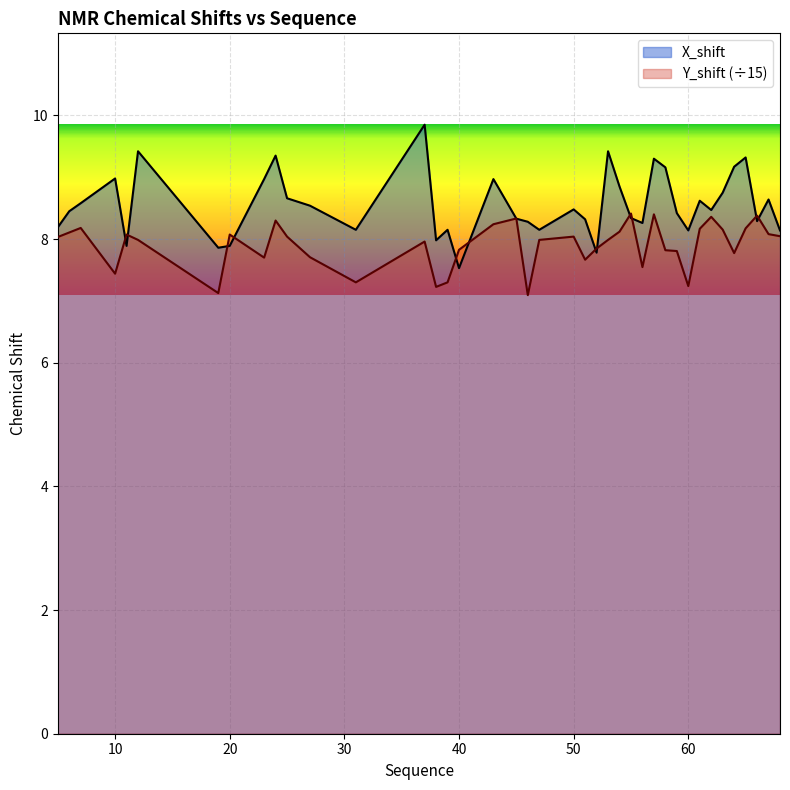

What is the lowest value of the X_shift series?

7.5